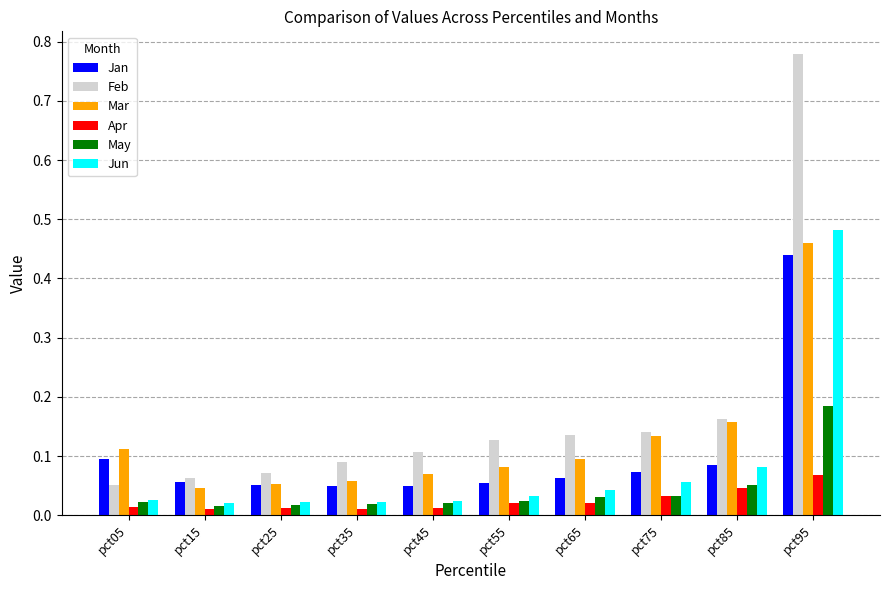

The value of Feb at pct05 is 0.0. True or false?

False